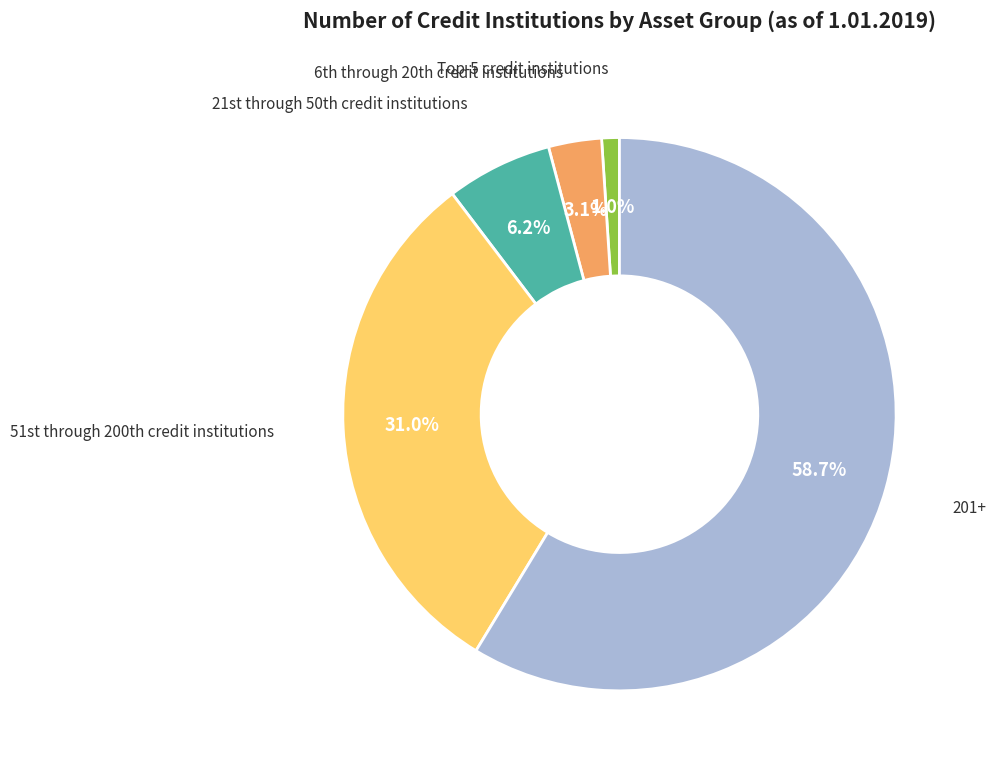

Is there a majority slice in this chart?

Yes